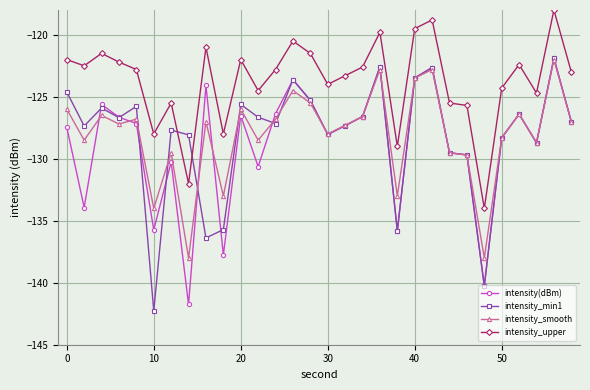

How many times do intensity_min1 and intensity_upper cross each other?

2